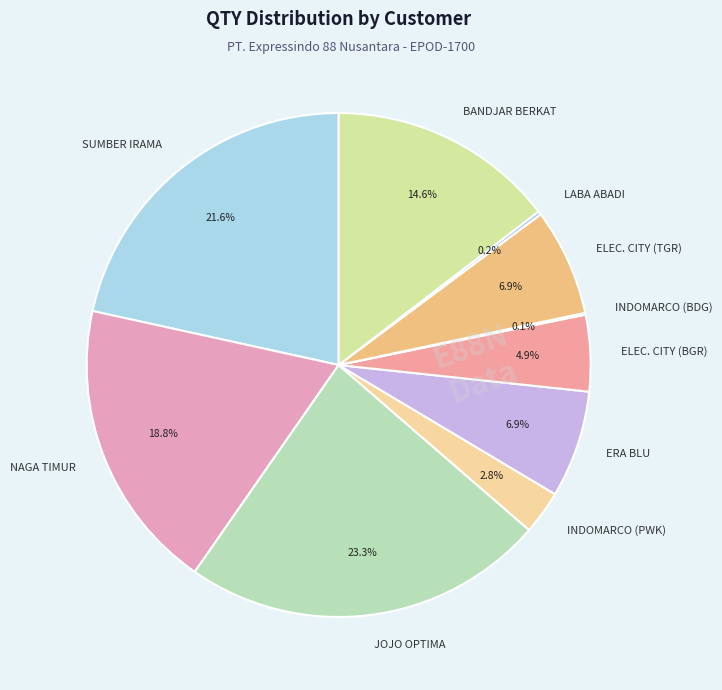

Does any single category account for the majority?

No